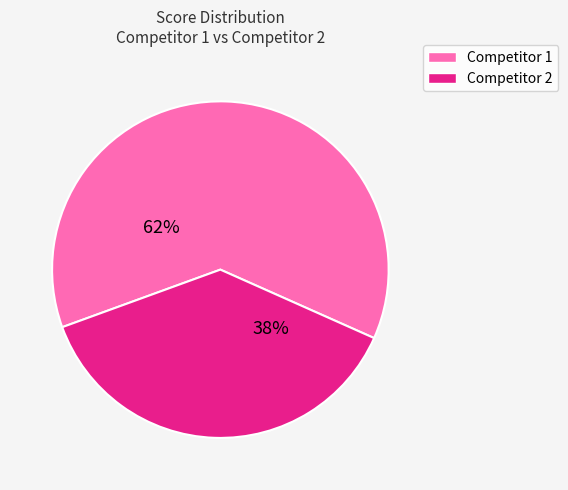

How many segments does this pie chart have?

2